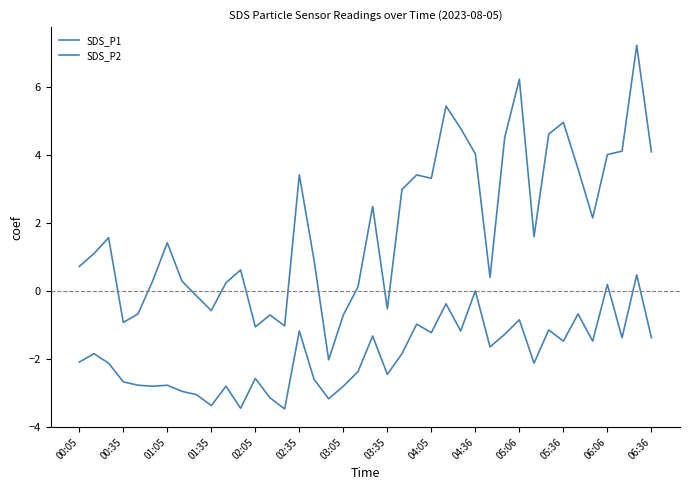

What is the difference between the second highest and second lowest values in the SDS_P2 series?

3.6